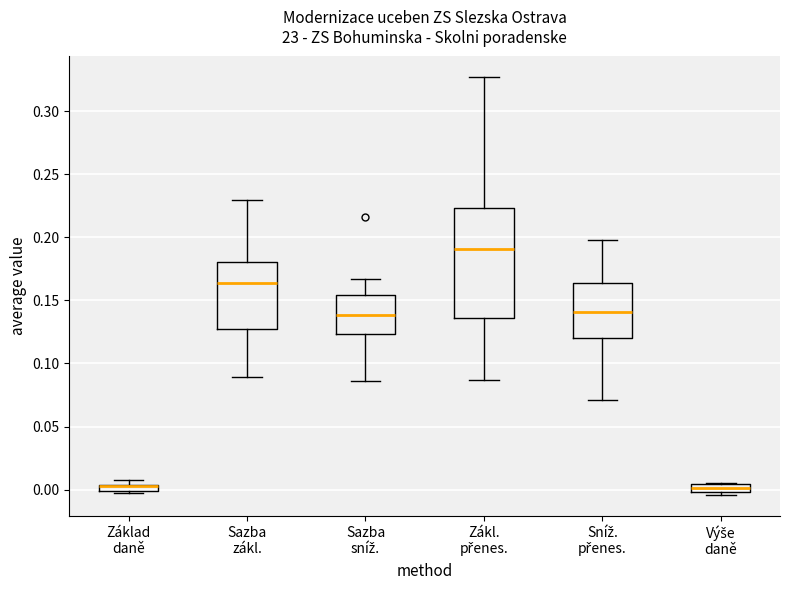

Which box is the tallest, from its lower edge to its upper edge?

Zákl. přenes.